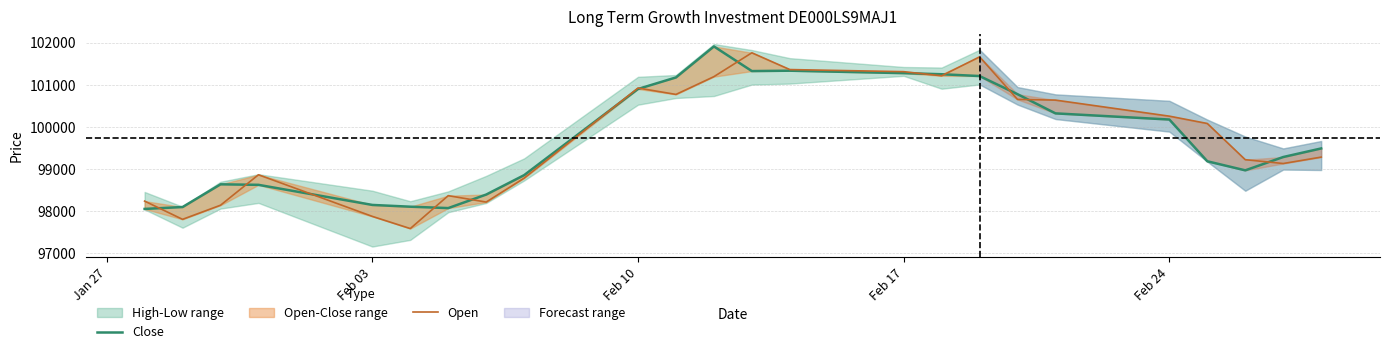

What is the smallest value displayed?

97588